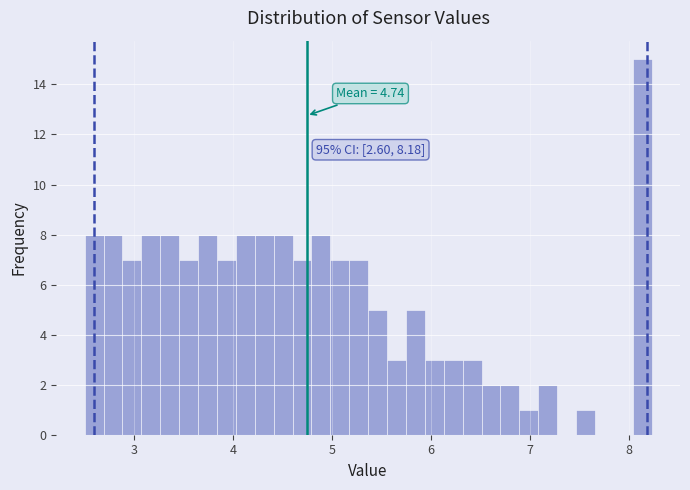

Read against the x-axis, roughly where is the centre of the tallest bar?

8.1